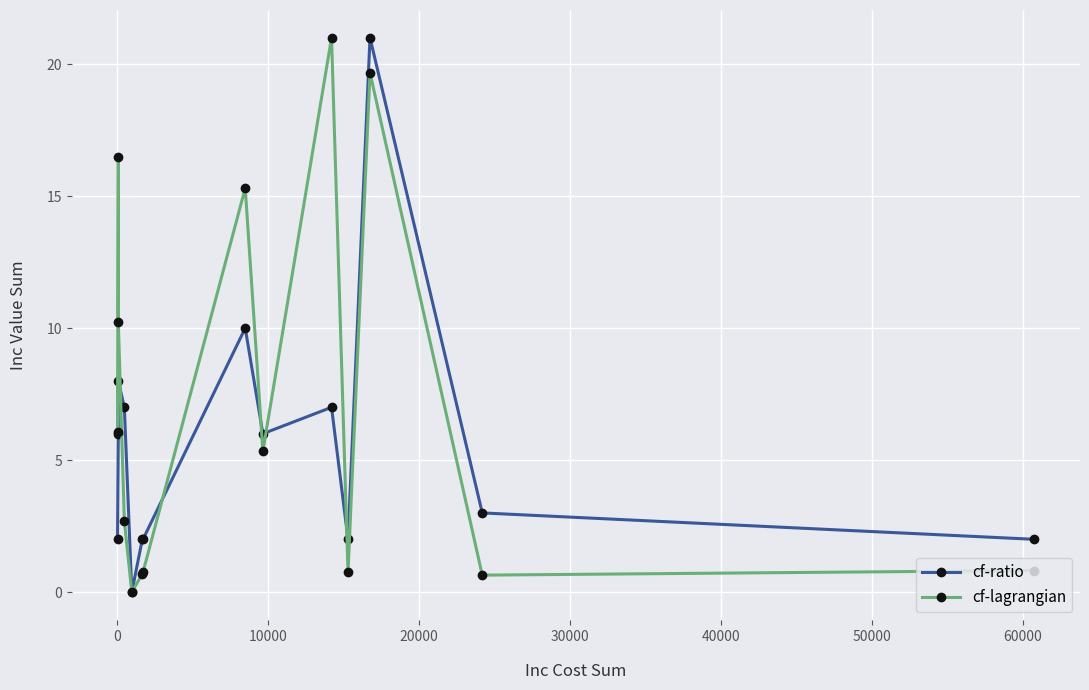

How many lines are shown in the chart?

2